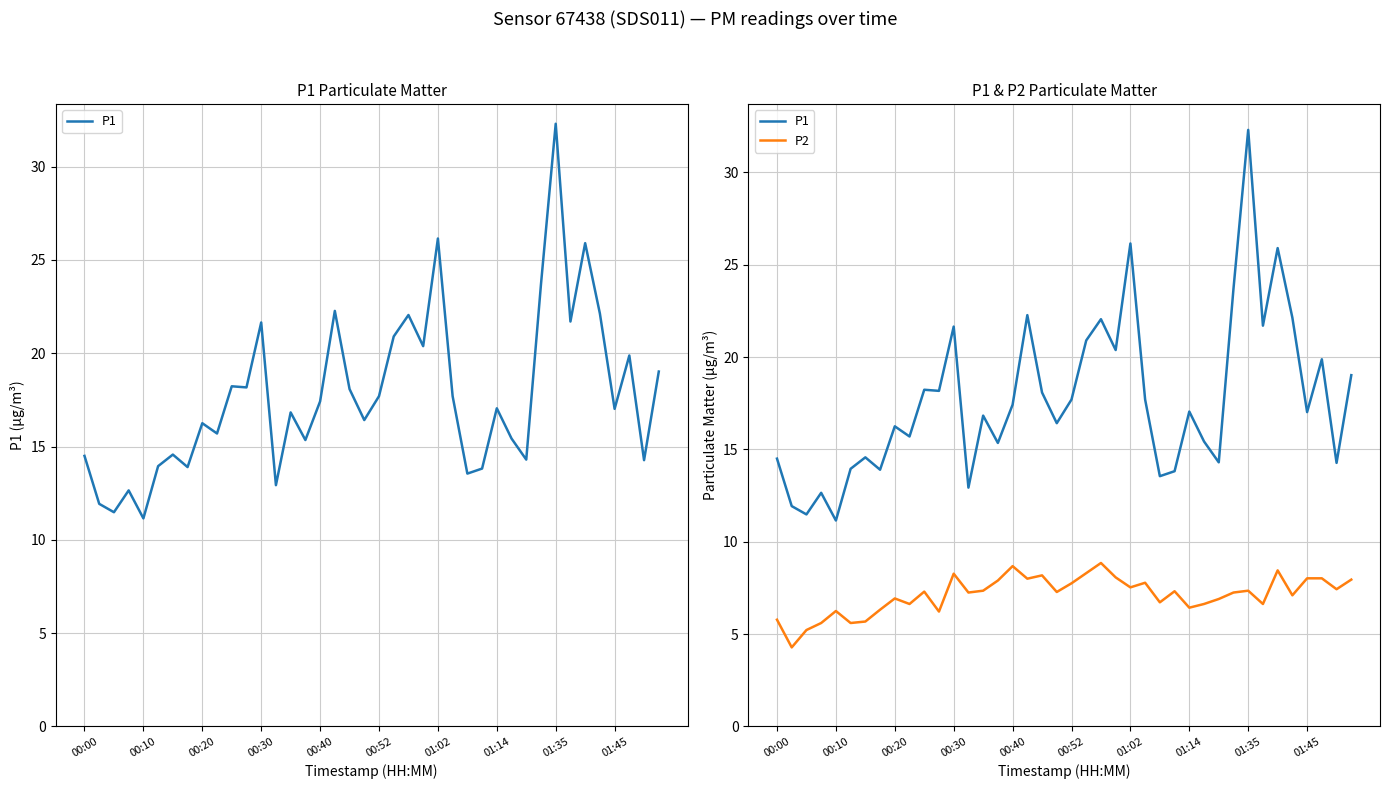

Which series has the widest spread of values?

P1